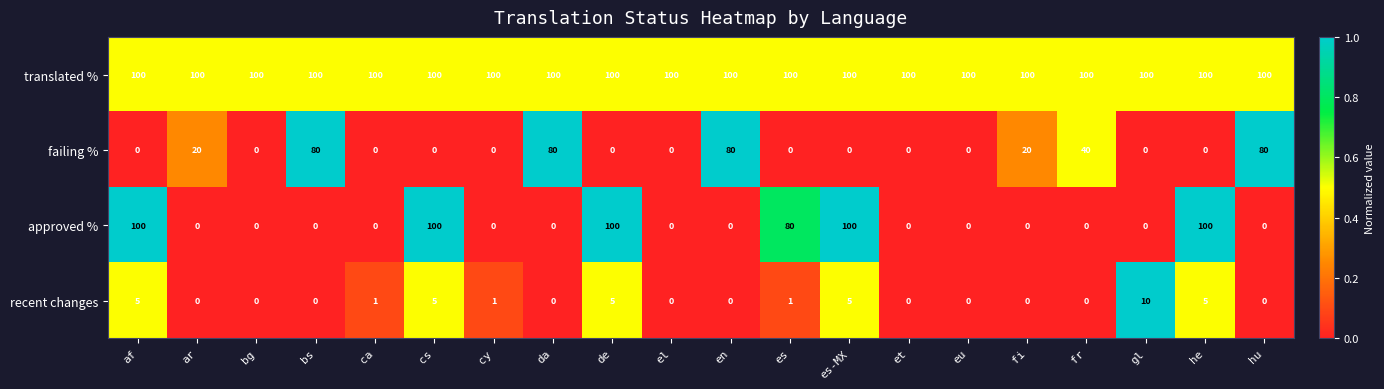

How many failing % values are between 0 and 40?

16